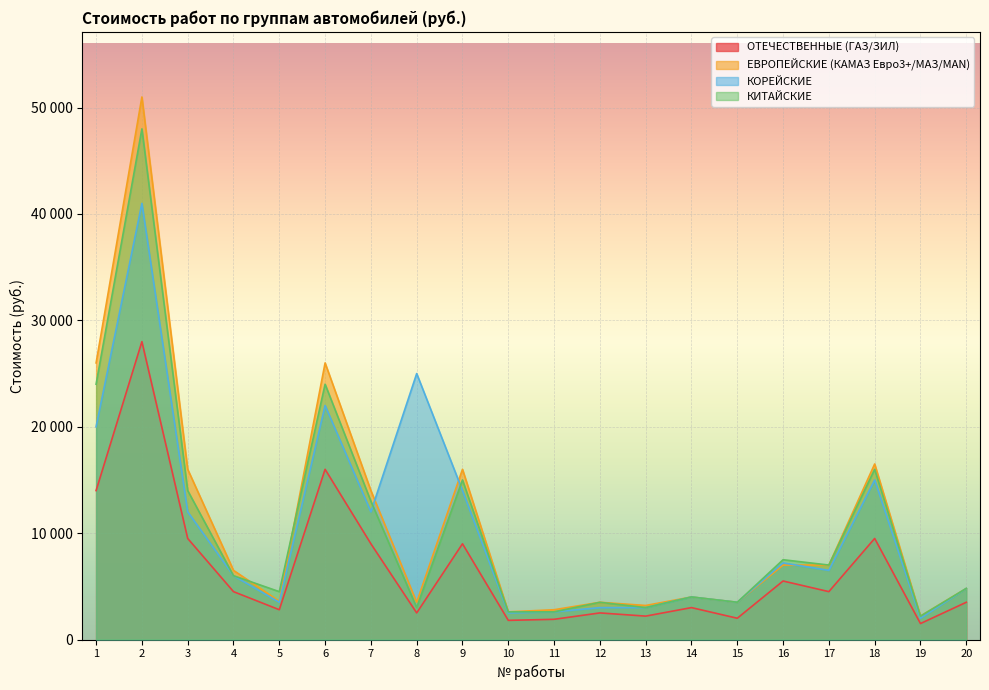

Where do КИТАЙСКИЕ and ЕВРОПЕЙСКИЕ (КАМАЗ Евро3+/МАЗ/MAN) first cross each other?

4 and 5